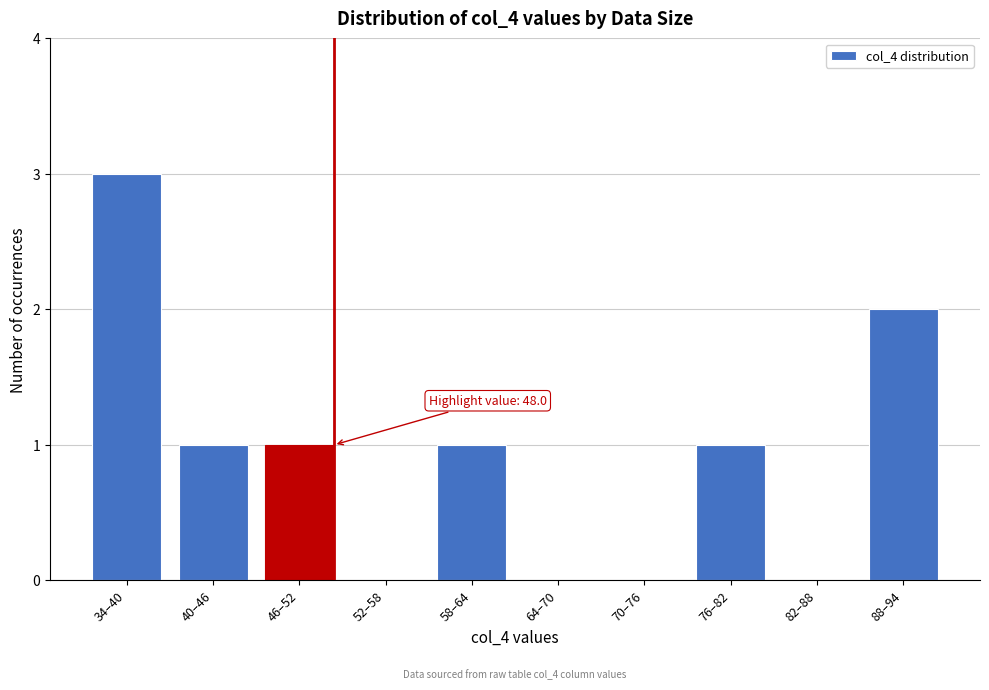

Reading left to right, extract all data points from this chart.

34–40=3	40–46=1	46–52=1	52–58=0	58–64=1	64–70=0	70–76=0	76–82=1	82–88=0	88–94=2